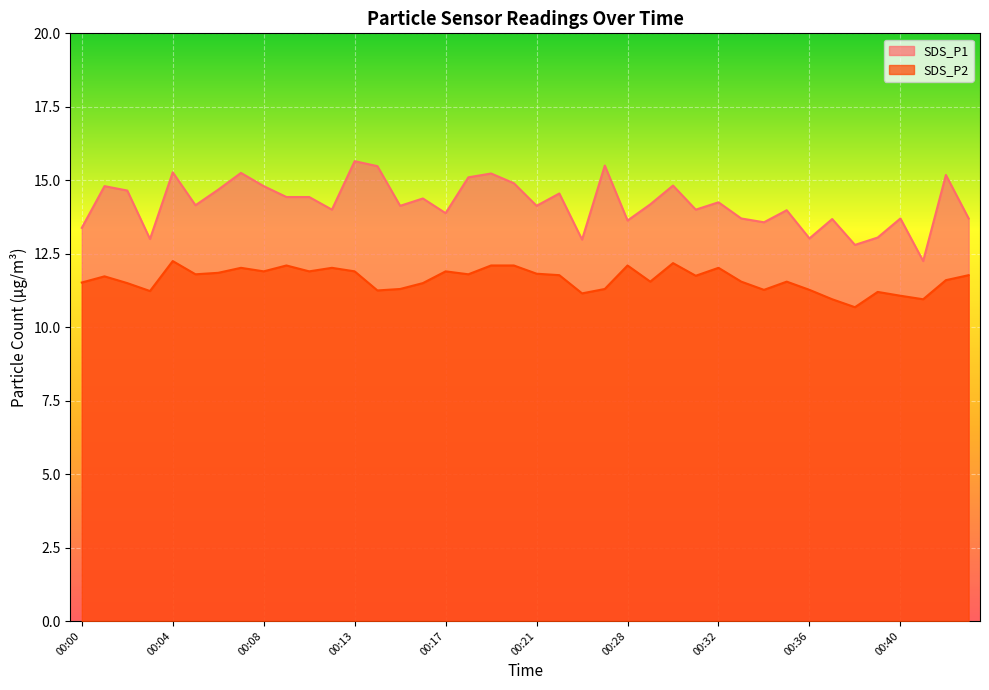

What is the total value across all series at 00:01?

26.5